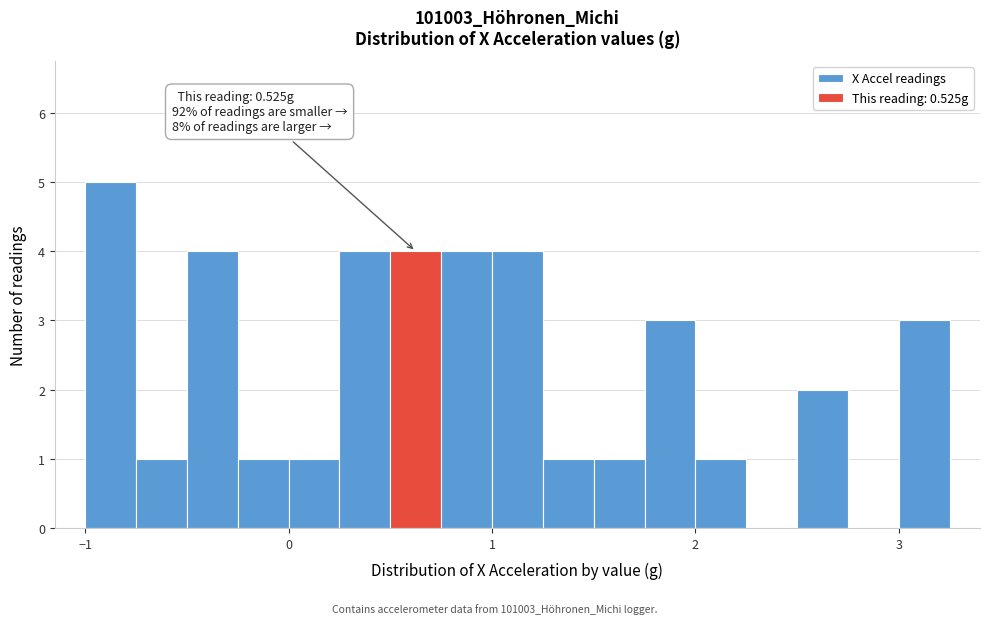

Around what value on the x-axis is the tallest bar? Give the approximate position of its centre, as read against the axis.

-0.9